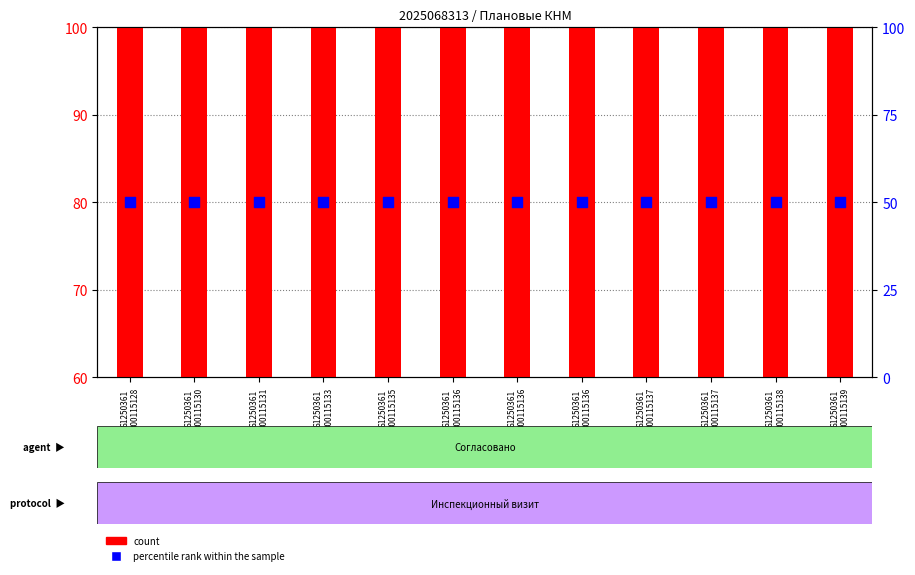

Which series has the largest Y range (max minus min)?

count